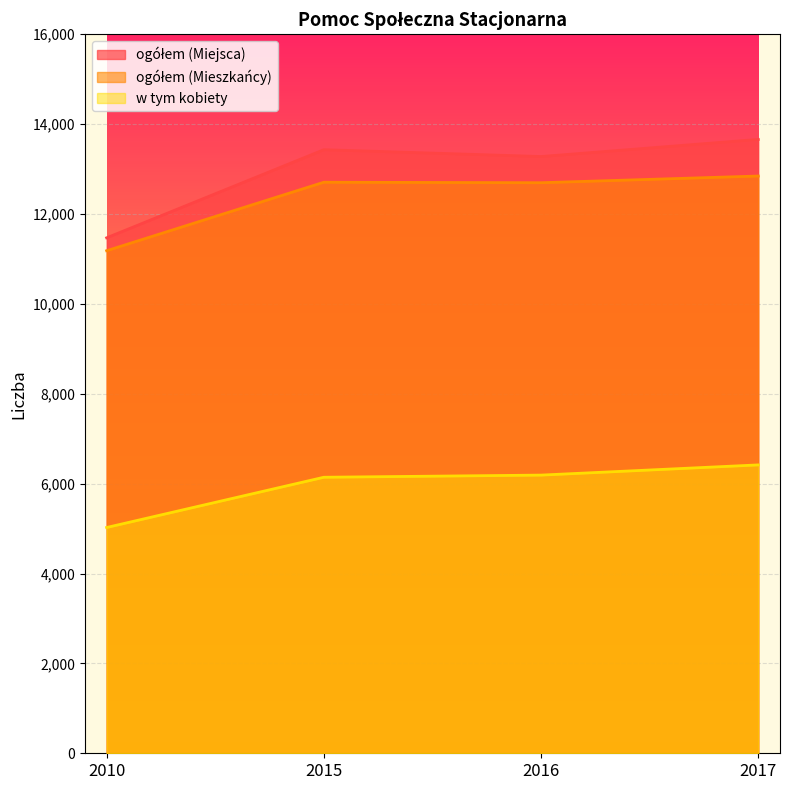

Reading left to right, what are all the values shown in this chart?

ogółem (Miejsca): 11470	13431	13279	13660
ogółem (Mieszkańcy): 11183	12707	12696	12845
w tym kobiety: 5024	6142	6190	6417